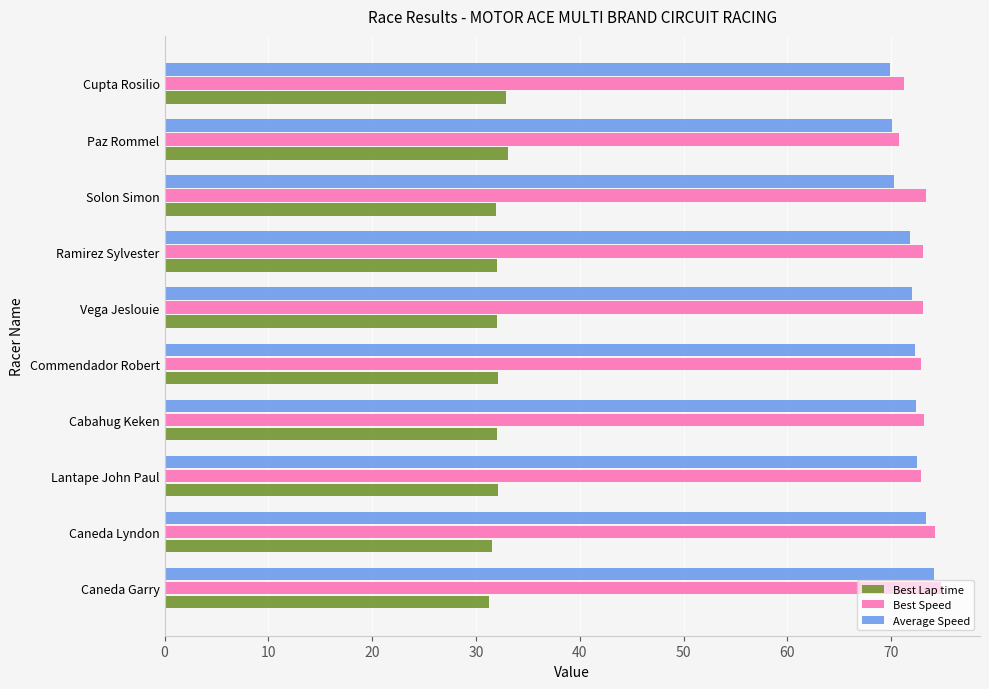

Is it true that Average Speed equals 40.3 at Vega Jeslouie?

False